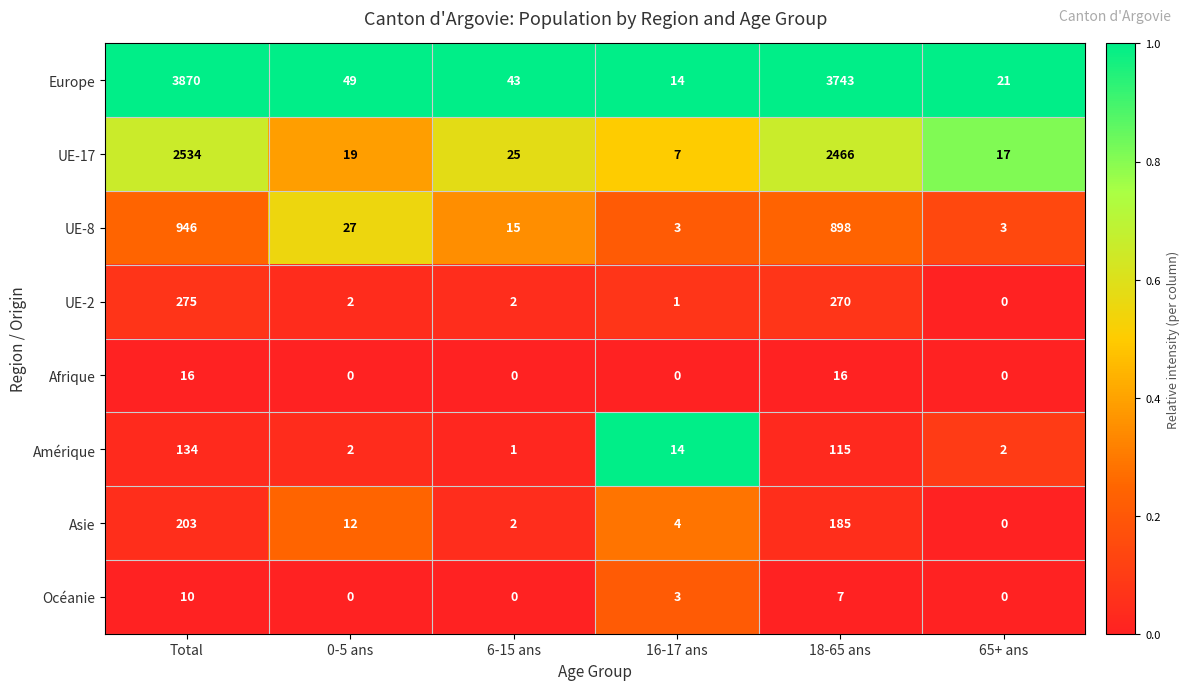

True or false: Europe has a value of 74 at 0-5 ans.

False